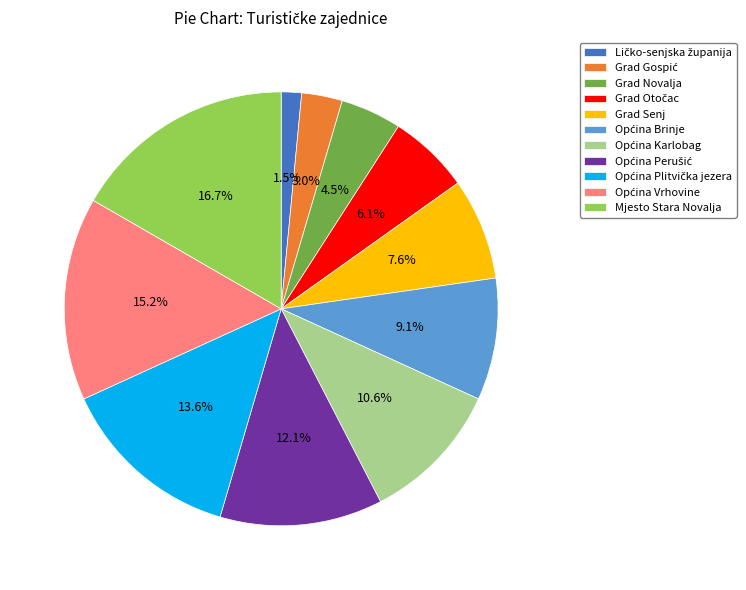

Which category has the biggest portion of the pie?

Mjesto Stara Novalja